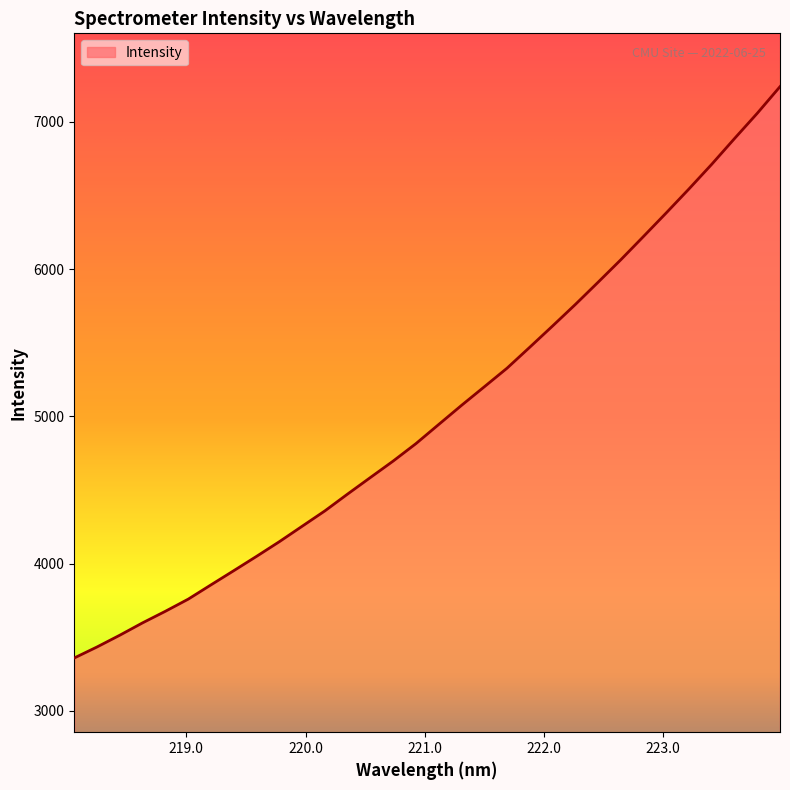

What is the difference between the maximum and minimum values?

3878.7